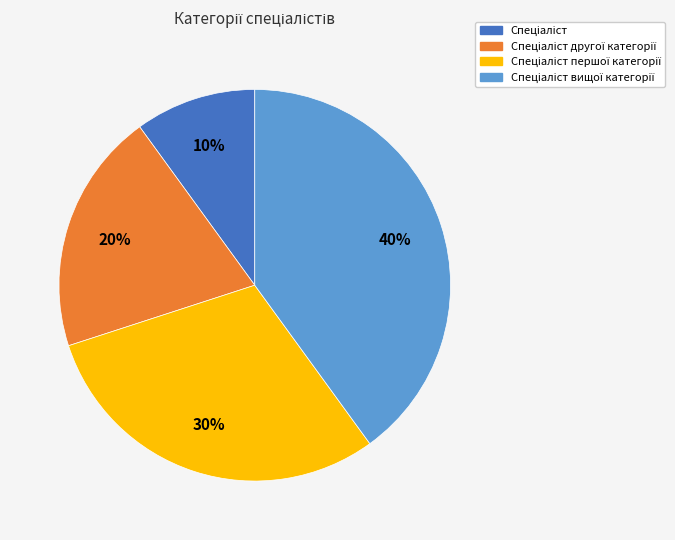

Count the number of slices in the pie.

4